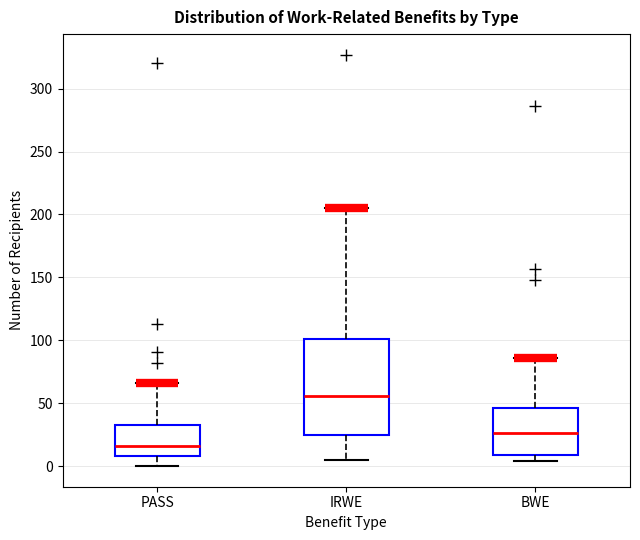

Reading left to right, transcribe this box plot: for each box, give where its median line is, the range the box spans, and where its two whiskers end, as read against the y-axis. The values are not printed on the chart, so give them approximately, as read against the axis.

PASS: median 15, box 10 to 35, whiskers 0 to 65
IRWE: median 55, box 25 to 100, whiskers 5 to 205
BWE: median 25, box 10 to 45, whiskers 5 to 85